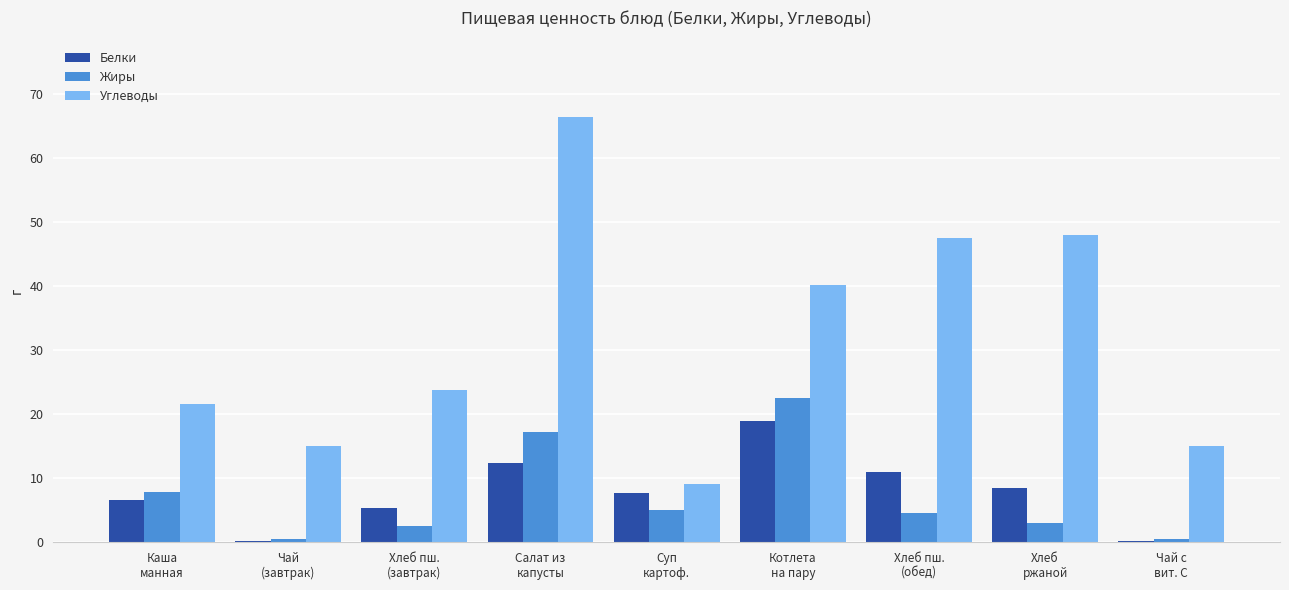

How many groups of bars are there?

9